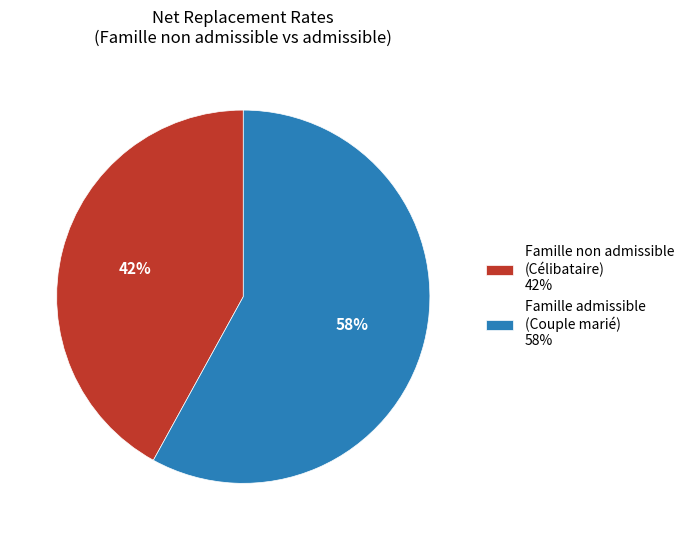

Which has a higher value, Famille non admissible (Célibataire) 42% or Famille admissible (Couple marié) 58%?

Famille admissible (Couple marié) 58%